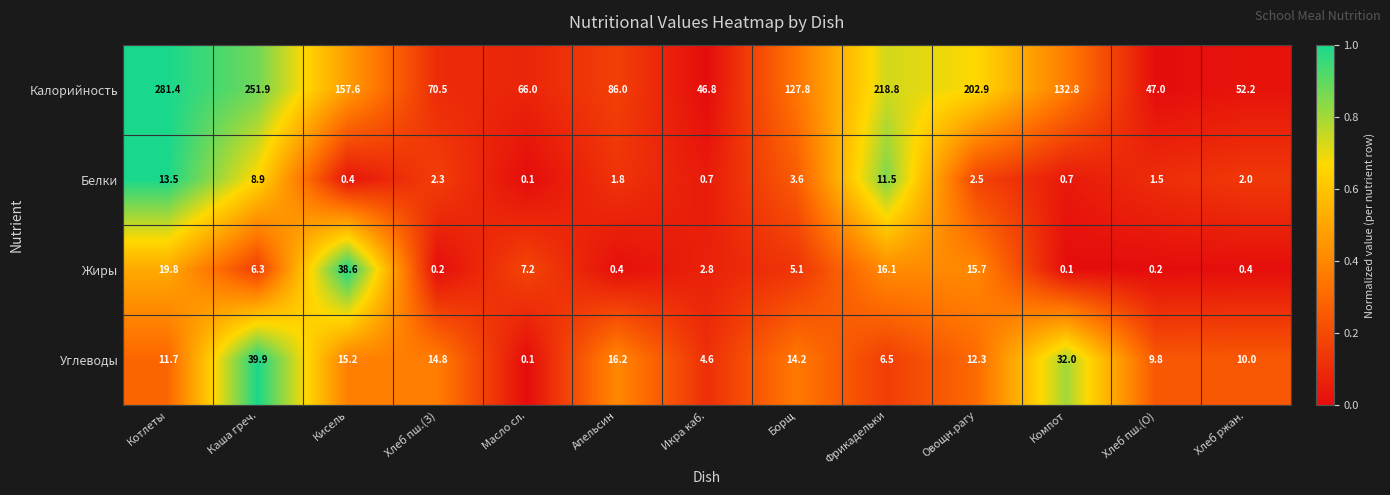

What is the greatest value displayed?

281.4